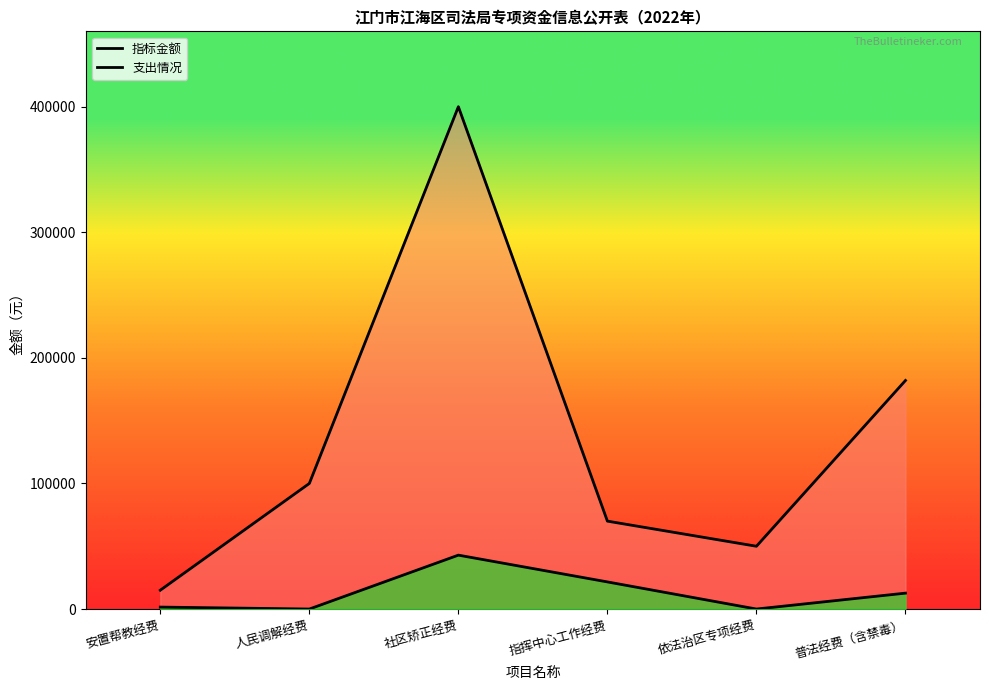

Rank the categories by 指标金额 value from lowest to highest.

安置帮教经费, 依法治区专项经费, 指挥中心工作经费, 人民调解经费, 普法经费（含禁毒）, 社区矫正经费